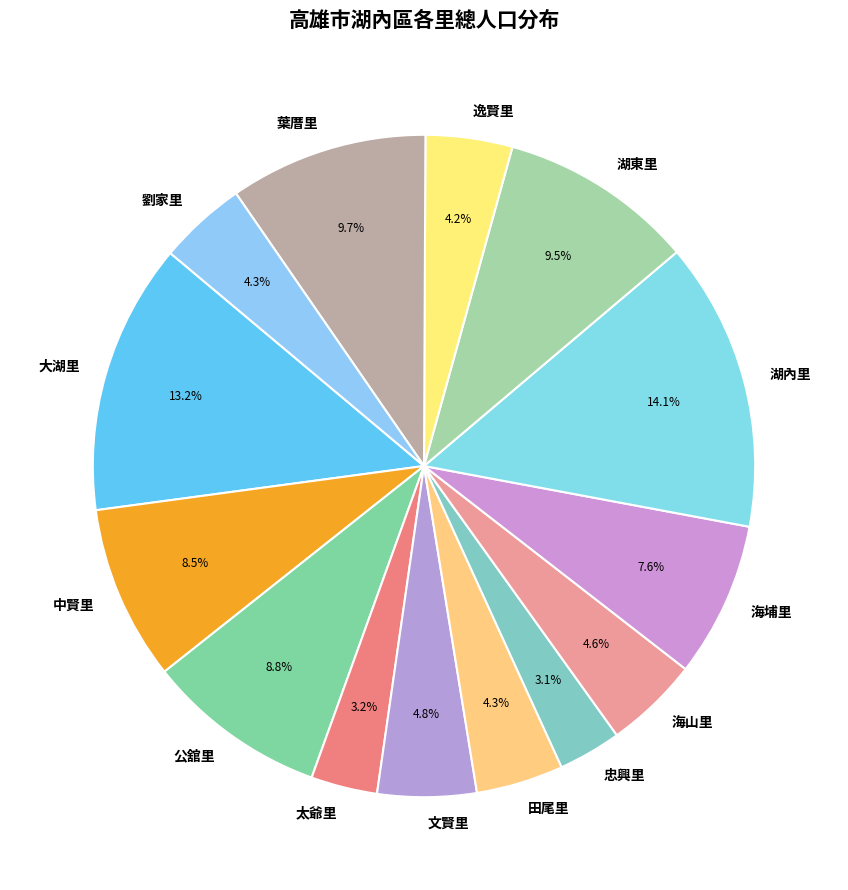

The 海埔里 slice represents 16% of the pie. True or false?

False